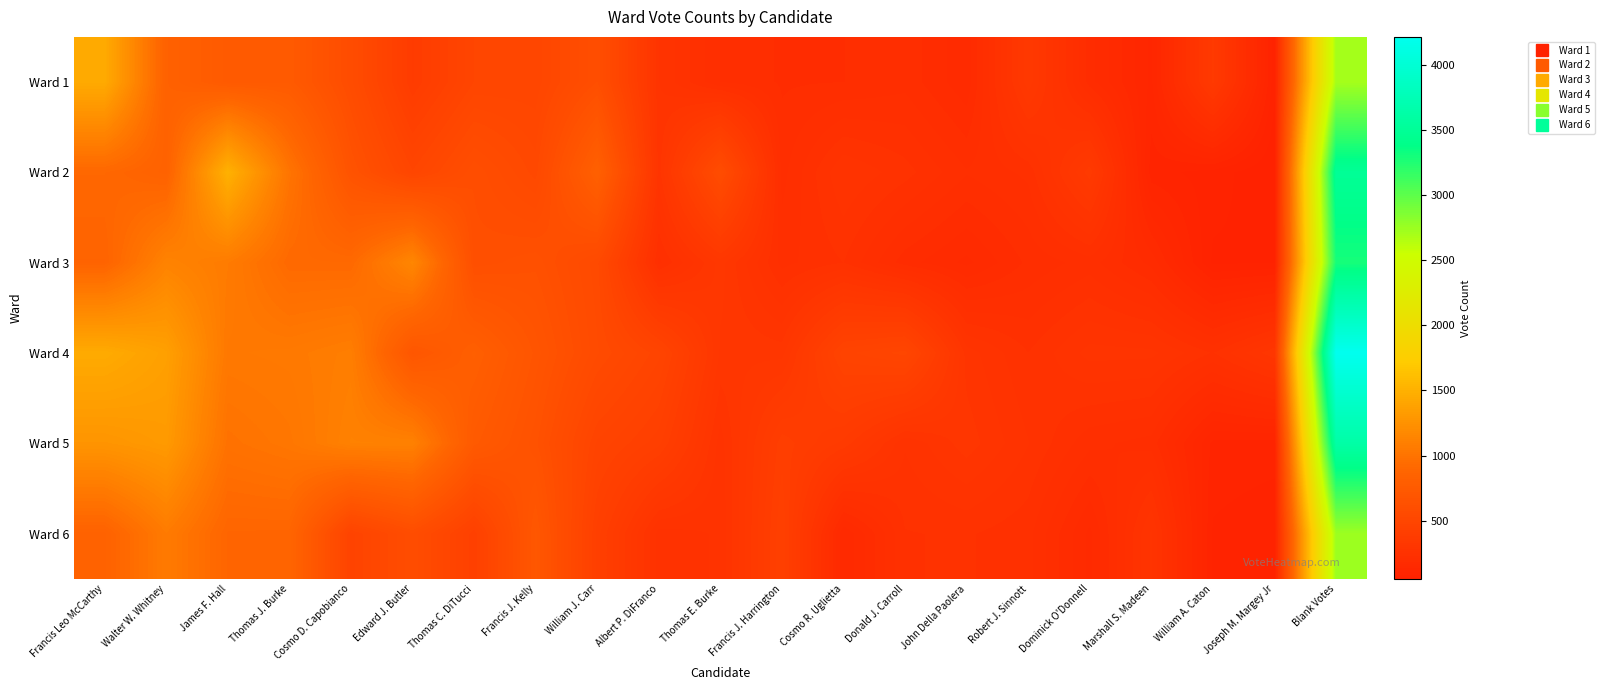

Reading left to right, what are all the values shown in this chart?

Ward 1: Francis Leo McCarthy=1445	Walter W. Whitney=836	James F. Hall=746	Thomas J. Burke=748	Cosmo D. Capobianco=580	Edward J. Butler=376	Thomas C. DiTucci=493	Francis J. Kelly=498	William J. Carr=606	Albert P. DiFranco=282	Thomas E. Burke=216	Francis J. Harrington=198	Cosmo R. Uglietta=200	Donald J. Carroll=211	John Della Paolera=171	Robert J. Sinnott=341	Dominick O'Donnell=191	Marshall S. Madeen=115	William A. Caton=351	Joseph M. Margey Jr=74	Blank Votes=2710
Ward 2: Francis Leo McCarthy=900	Walter W. Whitney=842	James F. Hall=1501	Thomas J. Burke=1007	Cosmo D. Capobianco=660	Edward J. Butler=495	Thomas C. DiTucci=604	Francis J. Kelly=533	William J. Carr=820	Albert P. DiFranco=290	Thomas E. Burke=580	Francis J. Harrington=210	Cosmo R. Uglietta=281	Donald J. Carroll=256	John Della Paolera=218	Robert J. Sinnott=237	Dominick O'Donnell=357	Marshall S. Madeen=93	William A. Caton=79	Joseph M. Margey Jr=54	Blank Votes=3495
Ward 3: Francis Leo McCarthy=865	Walter W. Whitney=1125	James F. Hall=1063	Thomas J. Burke=918	Cosmo D. Capobianco=916	Edward J. Butler=1155	Thomas C. DiTucci=613	Francis J. Kelly=634	William J. Carr=547	Albert P. DiFranco=228	Thomas E. Burke=321	Francis J. Harrington=227	Cosmo R. Uglietta=249	Donald J. Carroll=191	John Della Paolera=163	Robert J. Sinnott=204	Dominick O'Donnell=224	Marshall S. Madeen=178	William A. Caton=67	Joseph M. Margey Jr=69	Blank Votes=3291
Ward 4: Francis Leo McCarthy=1448	Walter W. Whitney=1359	James F. Hall=1042	Thomas J. Burke=1051	Cosmo D. Capobianco=1085	Edward J. Butler=699	Thomas C. DiTucci=806	Francis J. Kelly=682	William J. Carr=560	Albert P. DiFranco=482	Thomas E. Burke=311	Francis J. Harrington=307	Cosmo R. Uglietta=471	Donald J. Carroll=500	John Della Paolera=290	Robert J. Sinnott=249	Dominick O'Donnell=288	Marshall S. Madeen=286	William A. Caton=248	Joseph M. Margey Jr=311	Blank Votes=4213
Ward 5: Francis Leo McCarthy=1269	Walter W. Whitney=1312	James F. Hall=988	Thomas J. Burke=1023	Cosmo D. Capobianco=1112	Edward J. Butler=1110	Thomas C. DiTucci=744	Francis J. Kelly=644	William J. Carr=473	Albert P. DiFranco=417	Thomas E. Burke=273	Francis J. Harrington=405	Cosmo R. Uglietta=358	Donald J. Carroll=267	John Della Paolera=307	Robert J. Sinnott=266	Dominick O'Donnell=221	Marshall S. Madeen=210	William A. Caton=98	Joseph M. Margey Jr=95	Blank Votes=3620
Ward 6: Francis Leo McCarthy=844	Walter W. Whitney=1060	James F. Hall=880	Thomas J. Burke=877	Cosmo D. Capobianco=469	Edward J. Butler=588	Thomas C. DiTucci=431	Francis J. Kelly=709	William J. Carr=420	Albert P. DiFranco=257	Thomas E. Burke=267	Francis J. Harrington=426	Cosmo R. Uglietta=151	Donald J. Carroll=248	John Della Paolera=251	Robert J. Sinnott=238	Dominick O'Donnell=163	Marshall S. Madeen=285	William A. Caton=84	Joseph M. Margey Jr=73	Blank Votes=2743